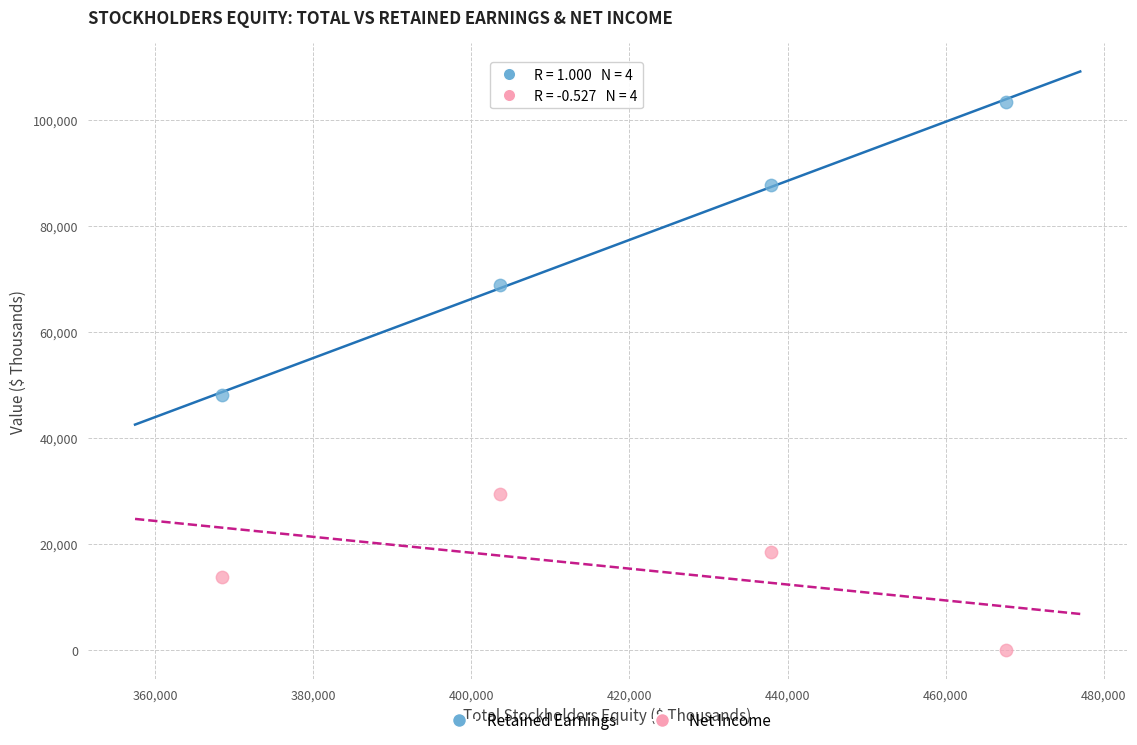

Across all data points, what is the average X value?

419444